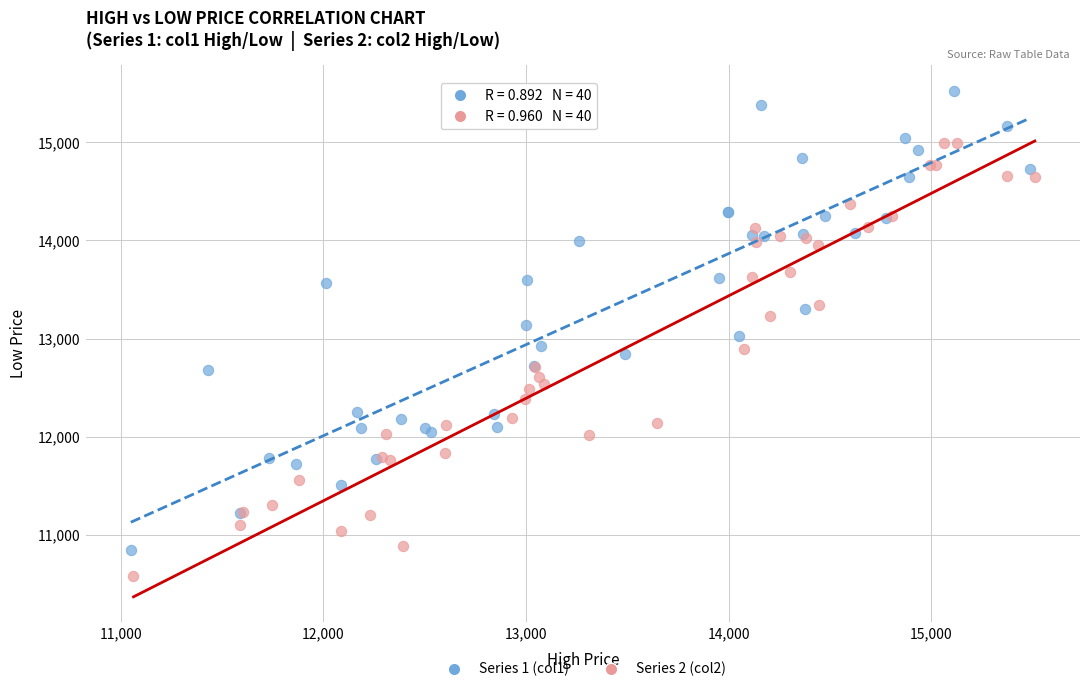

Which series contains the lowest Y value?

Series 2 (col2)